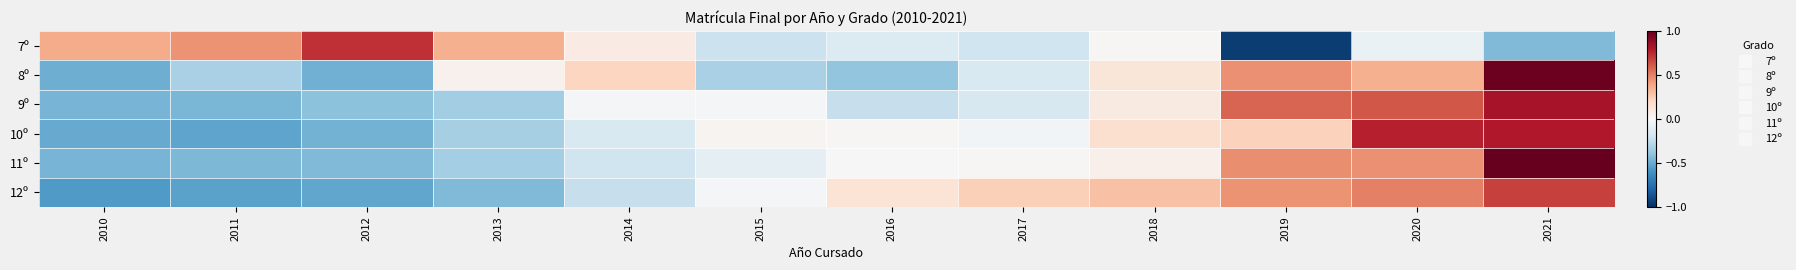

Between 2013 and 2010, which is larger?

2010